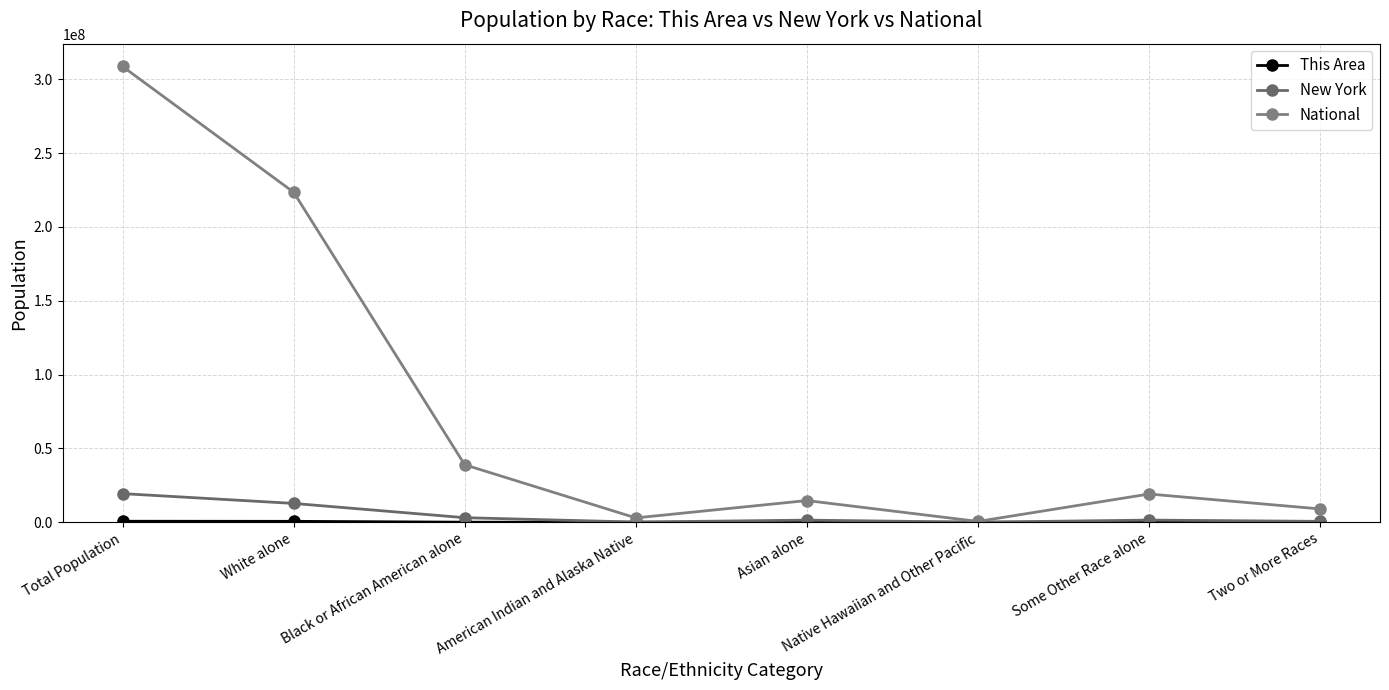

True or false: New York and This Area cross at least once.

False